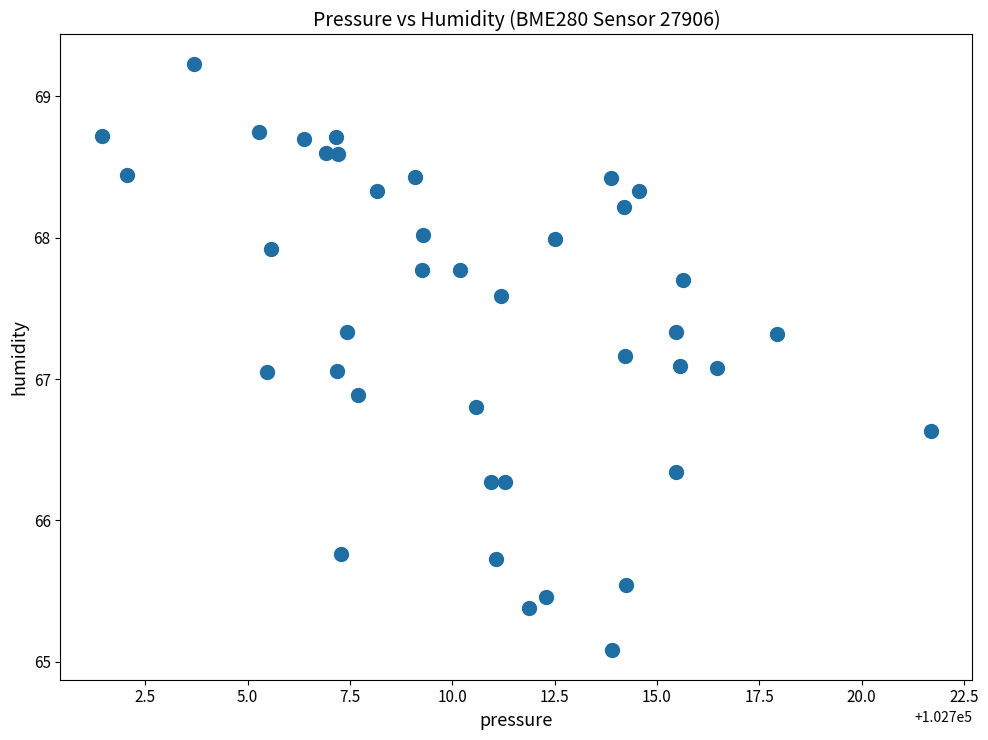

What is the range of X values (max minus min)?

20.2